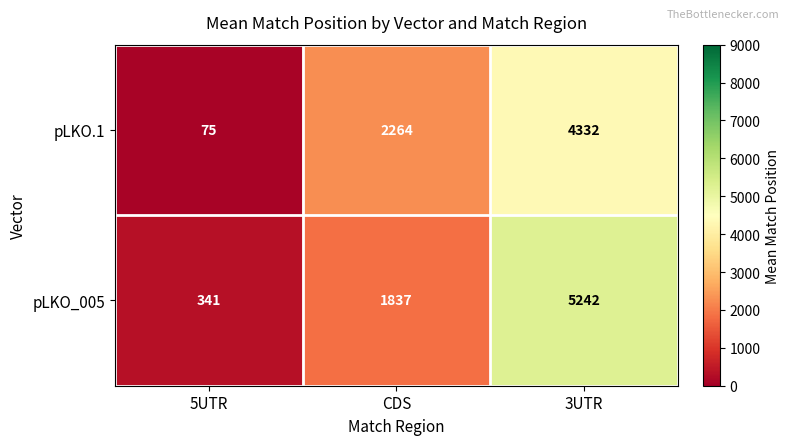

How many series are shown in this chart?

2